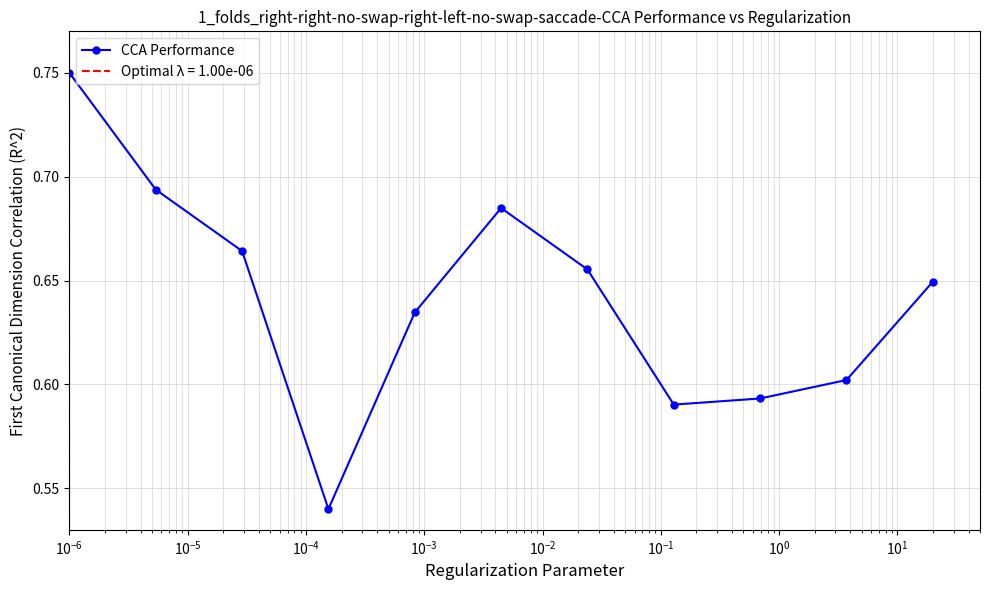

Reading left to right, what are all the values shown in this chart?

0.8	0.7	0.7	0.5	0.6	0.7	0.7	0.6	0.6	0.6	0.6